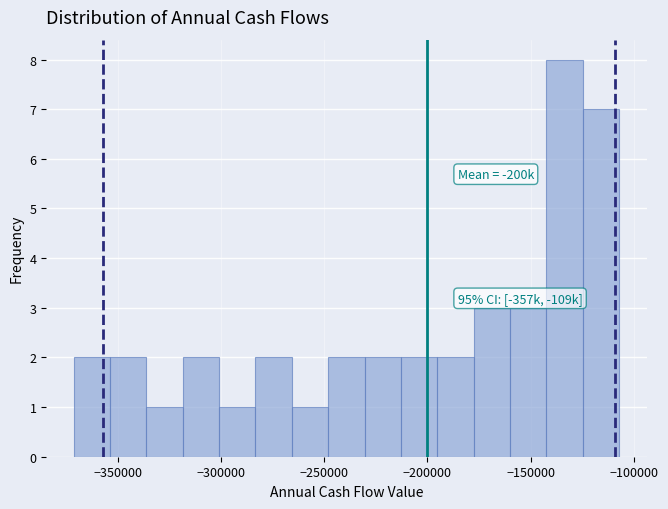

Read against the x-axis, roughly where is the centre of the tallest bar?

-135000